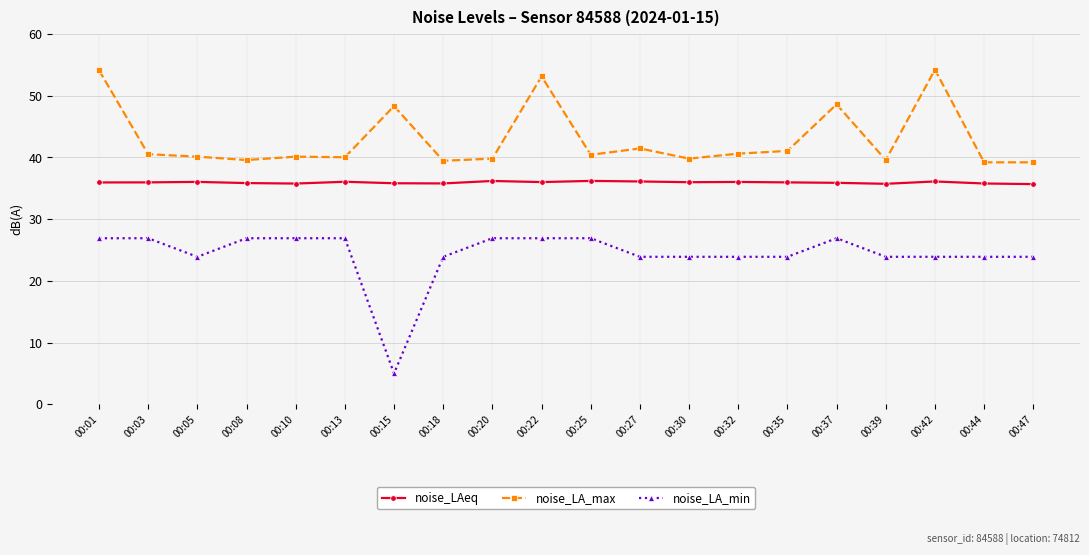

What is the highest value of the noise_LA_min series?

26.9